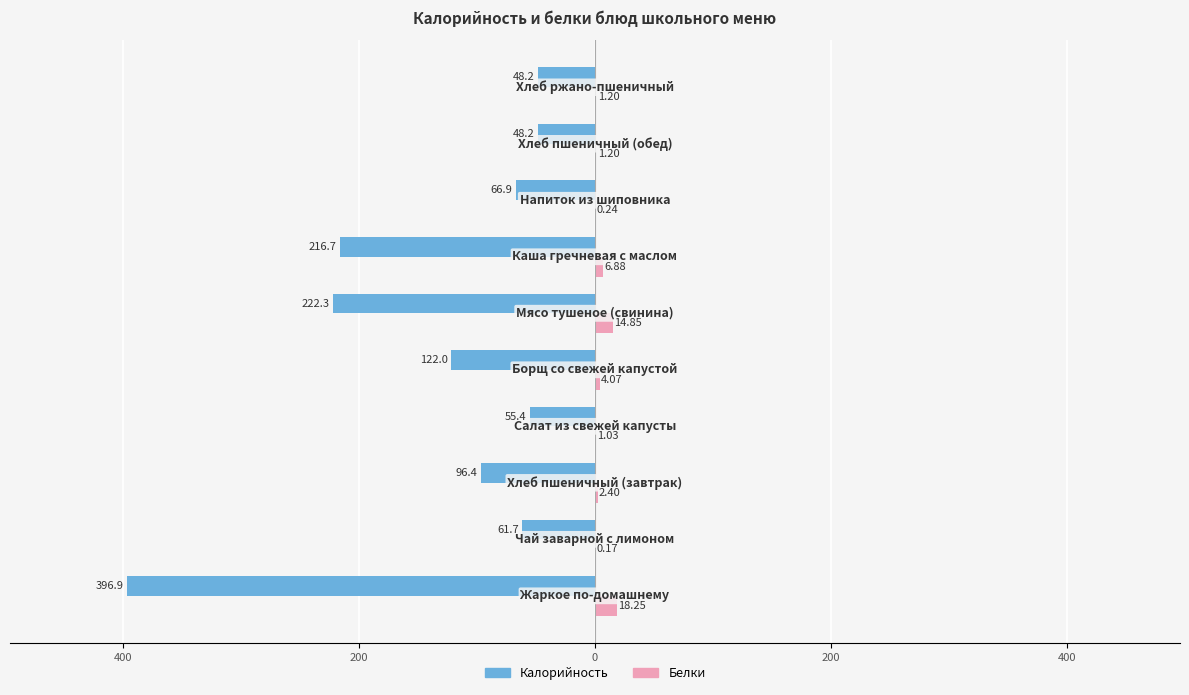

What are all the series names shown in the legend?

Калорийность, Белки